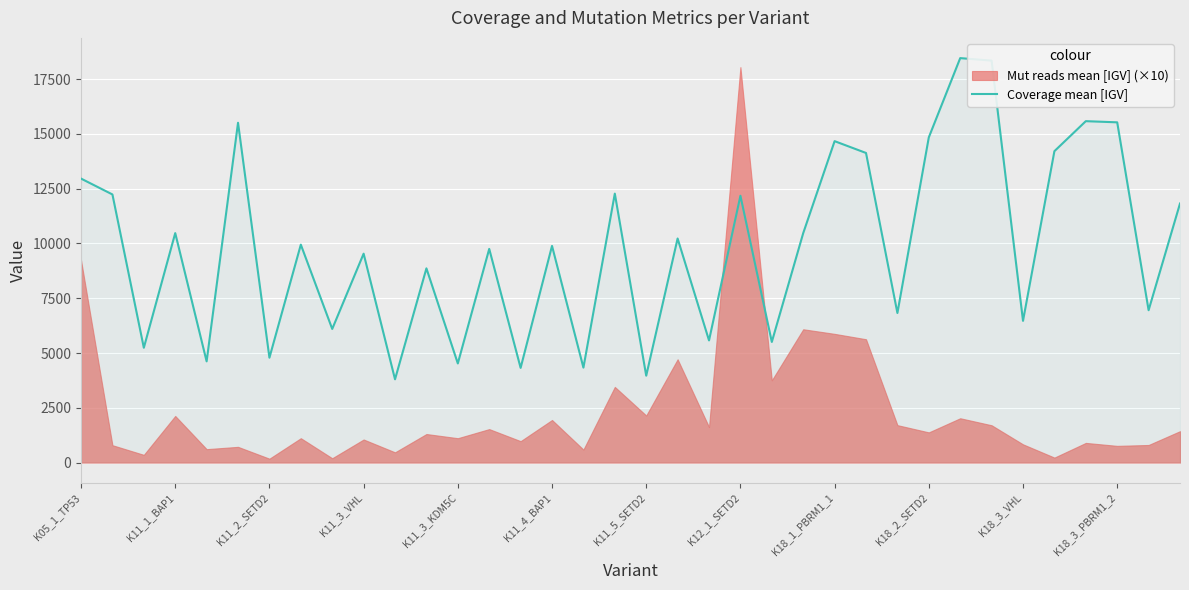

How many lines are shown in the chart?

1